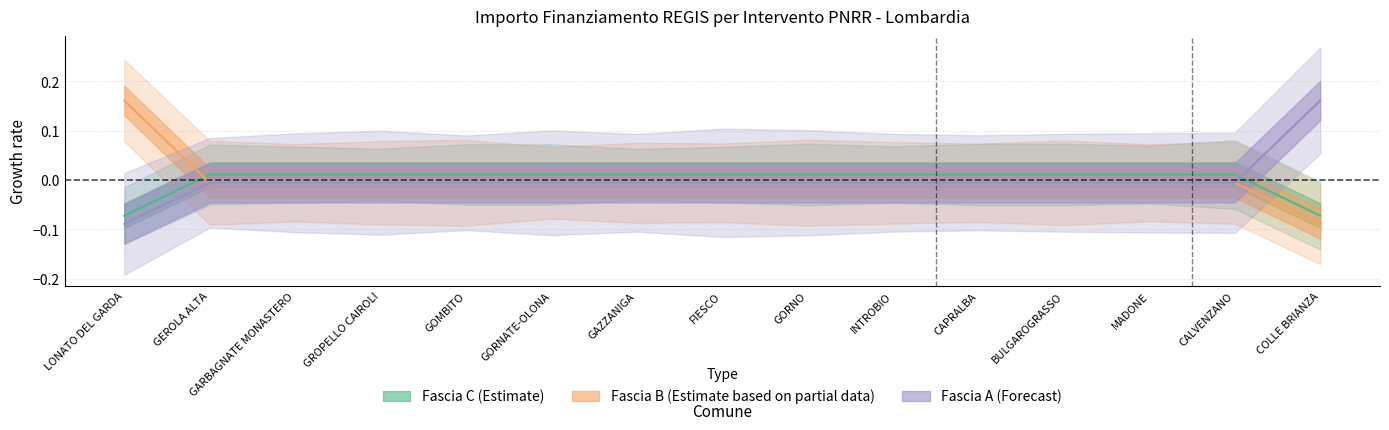

What is the difference between the second highest and second lowest values in the Fascia C series?

0.1